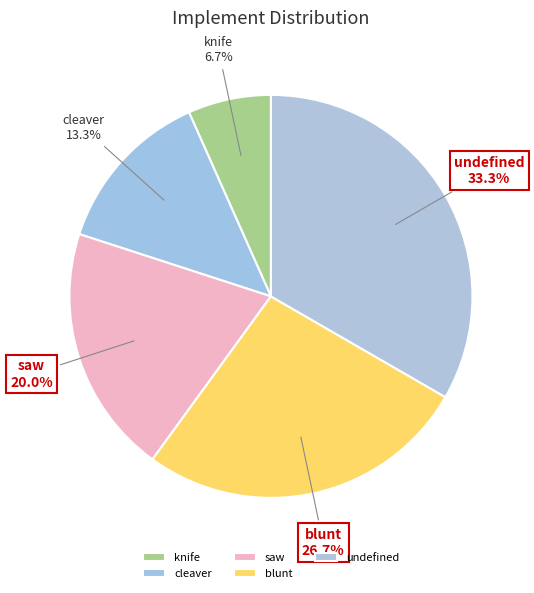

Is there a majority slice in this chart?

No